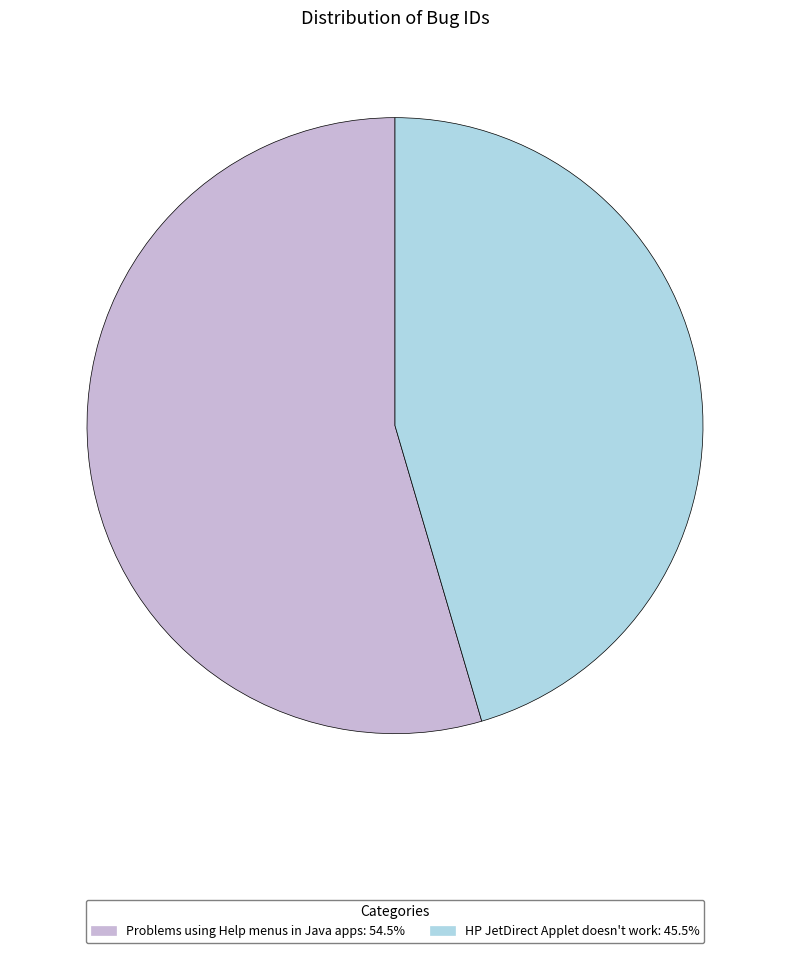

Between Problems using Help menus in Java apps and HP JetDirect Applet doesn't work, which is larger?

Problems using Help menus in Java apps